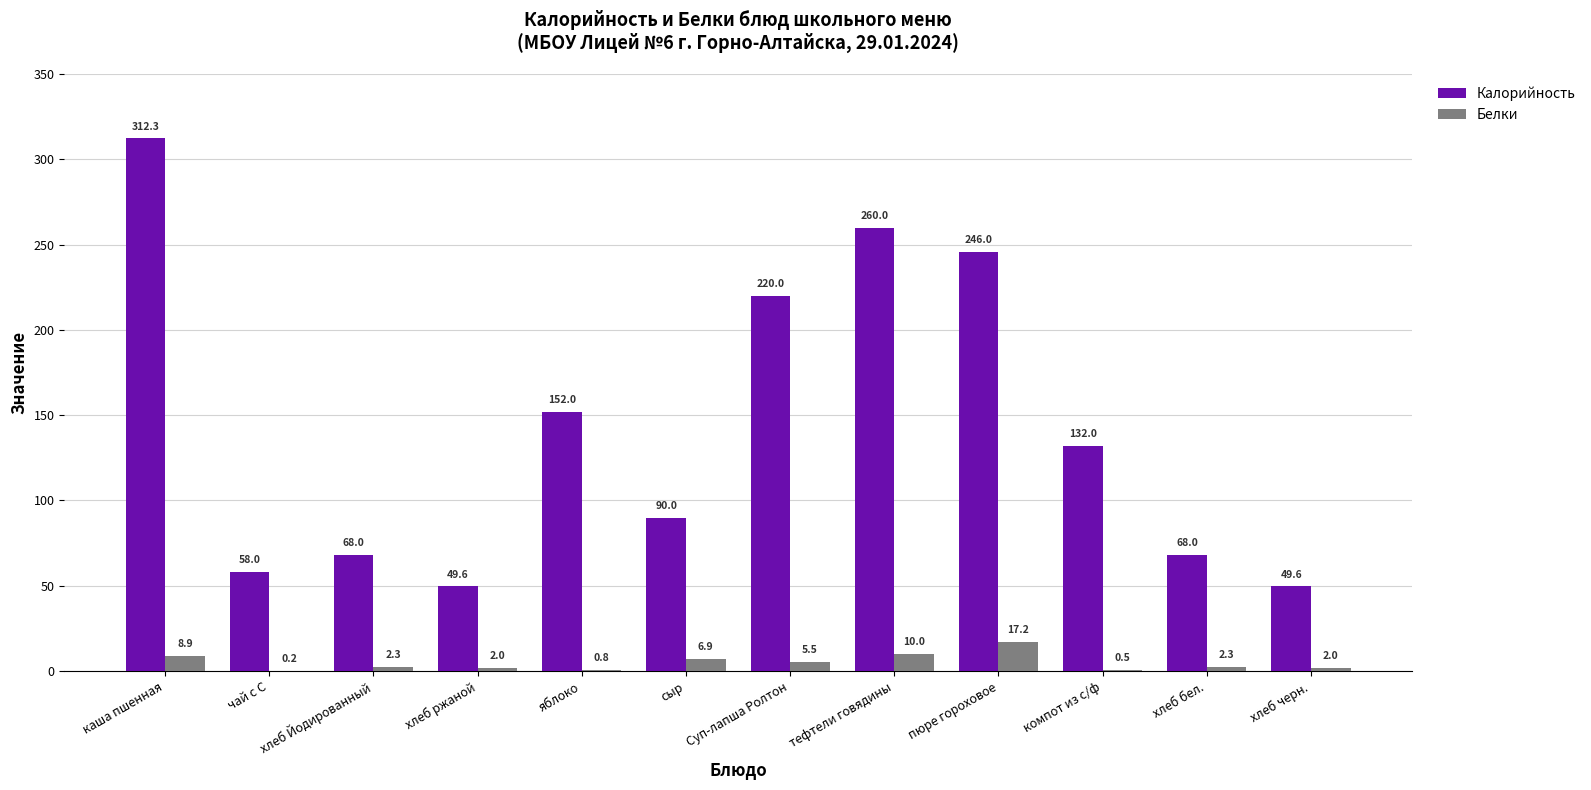

Reading right to left, extract all data points from this chart.

Калорийность: хлеб черн.=49.6	хлеб бел.=68.0	компот из с/ф=132.0	пюре гороховое=246.0	тефтели говядины=260.0	Суп-лапша Ролтон=220.0	сыр=90.0	яблоко=152.0	хлеб ржаной=49.6	хлеб Йодированный=68.0	чай с С=58.0	каша пшенная=312.3
Белки: хлеб черн.=2.0	хлеб бел.=2.3	компот из с/ф=0.5	пюре гороховое=17.2	тефтели говядины=10.0	Суп-лапша Ролтон=5.5	сыр=6.9	яблоко=0.8	хлеб ржаной=2.0	хлеб Йодированный=2.3	чай с С=0.2	каша пшенная=8.9